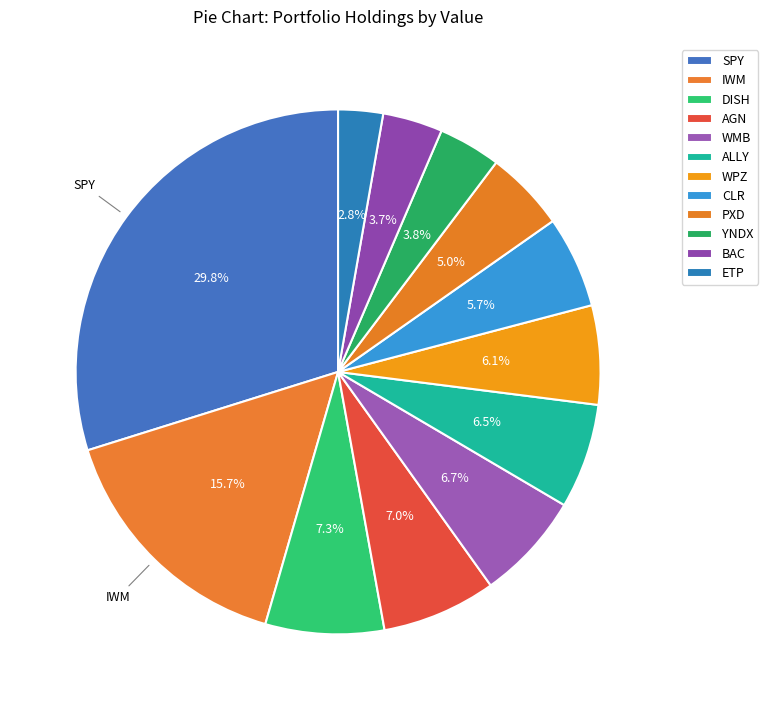

Which category has the biggest portion of the pie?

SPY